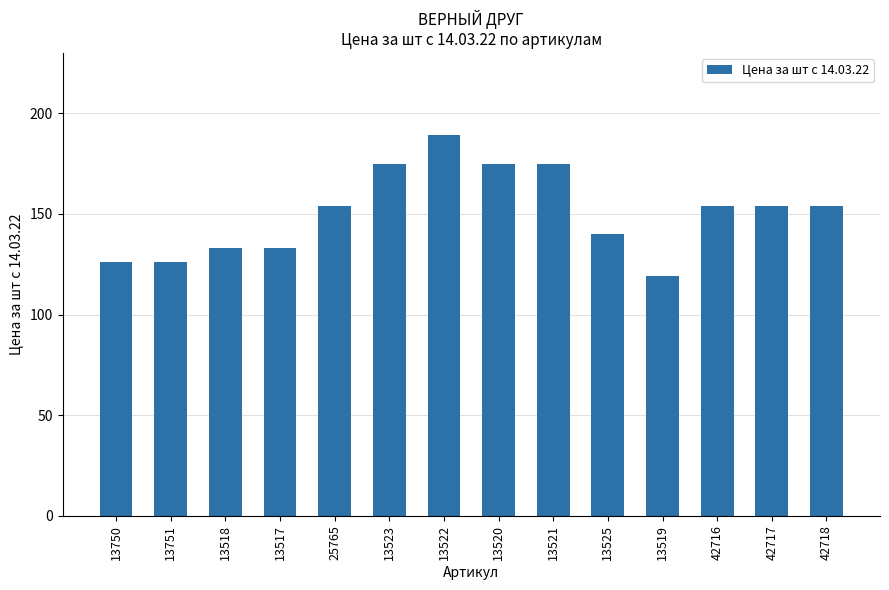

Reading left to right, what are all the values shown in this chart?

126	126	133	133	154	175	189	175	175	140	119	154	154	154